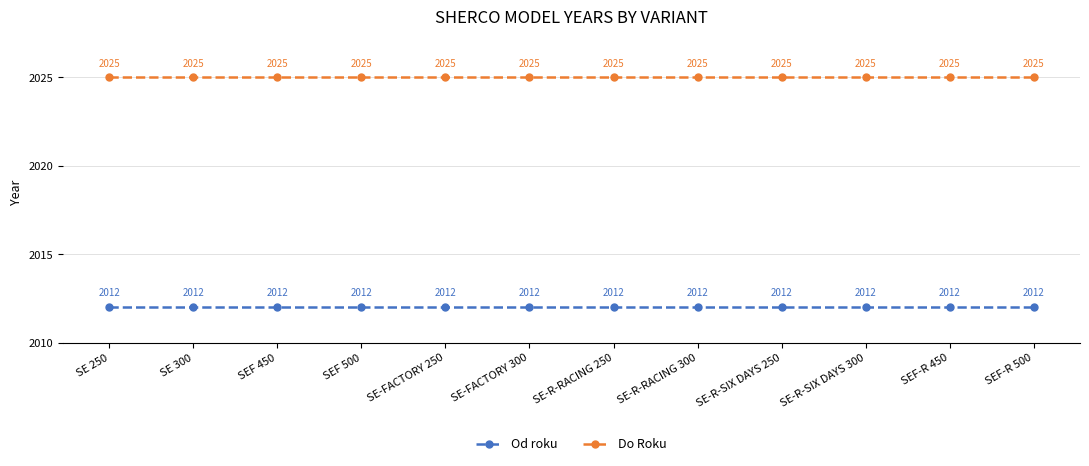

What is the spread (max minus min) of values at SE-R-RACING 300?

13